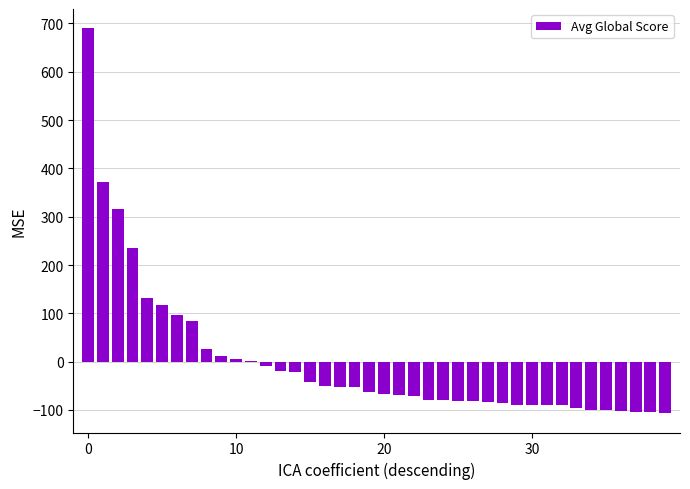

How many series are shown in this chart?

1